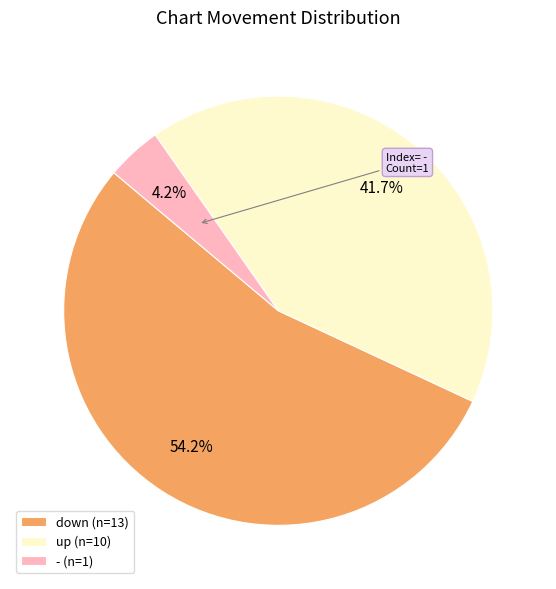

Which category has the smallest portion of the pie?

-